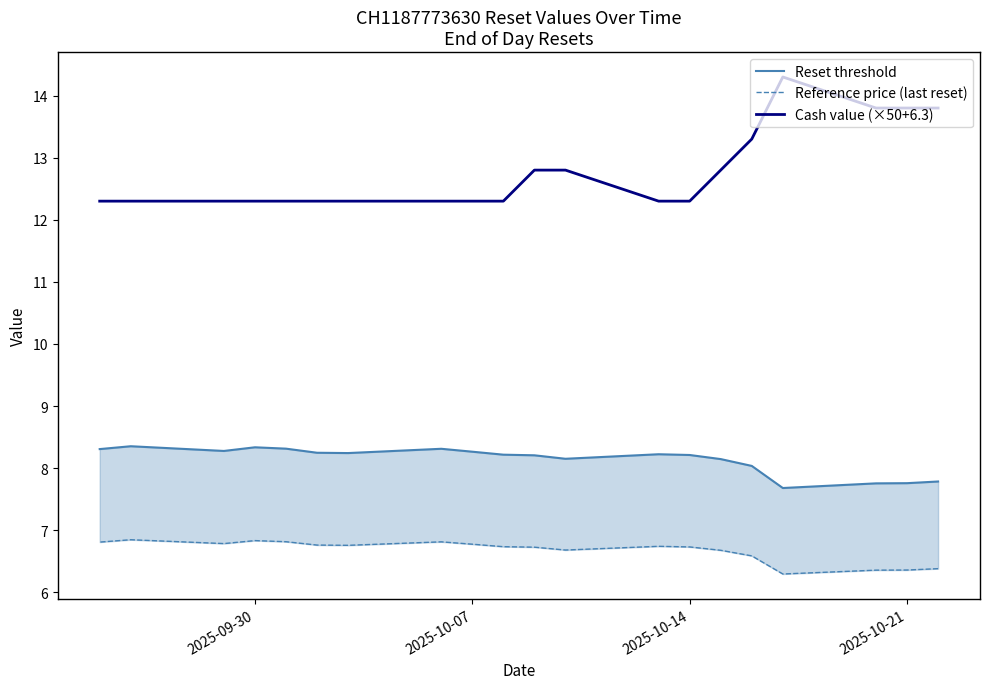

What is the value of the Reset threshold point at the 10th from the left?

8.2